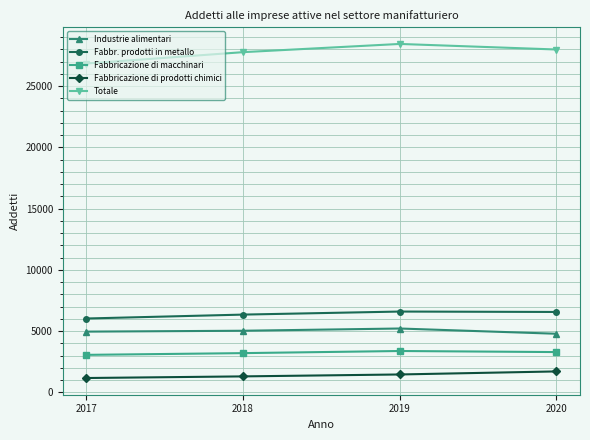

What is the minimum value for Fabbricazione di macchinari?

3057